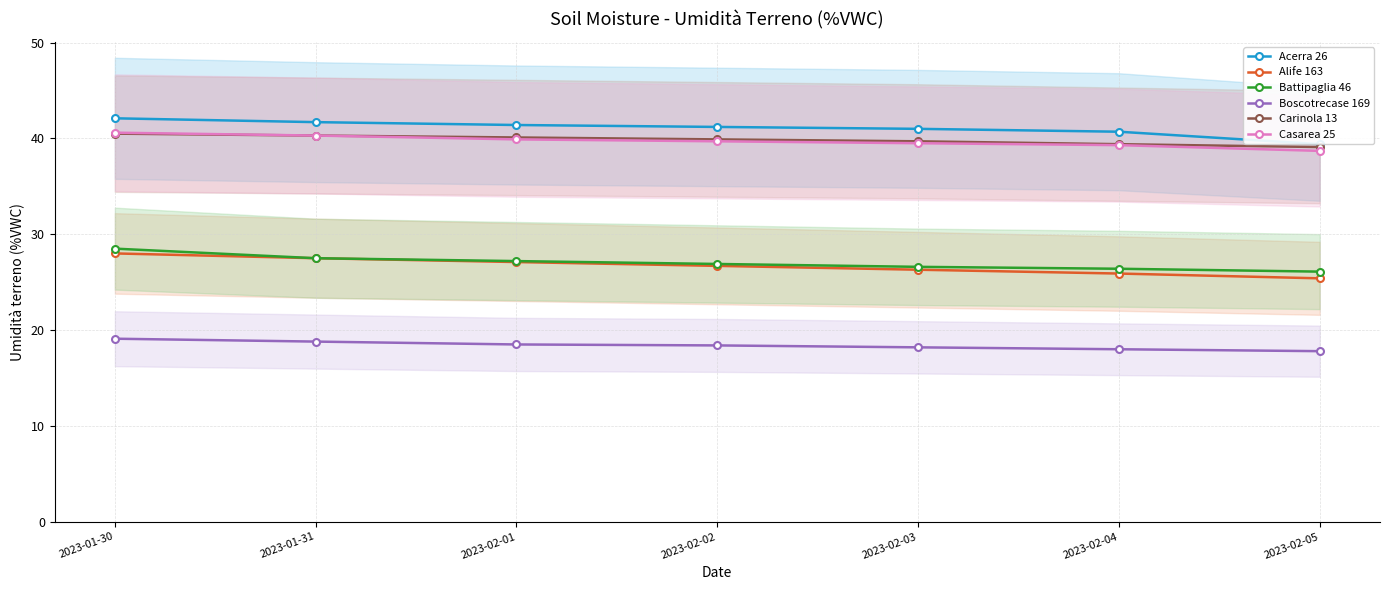

Reading left to right, transcribe all the data shown in this chart.

Acerra 26: 42.1	41.7	41.4	41.2	41.0	40.7	39.4
Alife 163: 28.0	27.5	27.1	26.7	26.3	25.9	25.4
Battipaglia 46: 28.5	27.5	27.2	26.9	26.6	26.4	26.1
Boscotrecase 169: 19.1	18.8	18.5	18.4	18.2	18.0	17.8
Carinola 13: 40.5	40.3	40.1	39.9	39.7	39.4	39.1
Casarea 25: 40.6	40.3	39.9	39.7	39.5	39.3	38.7